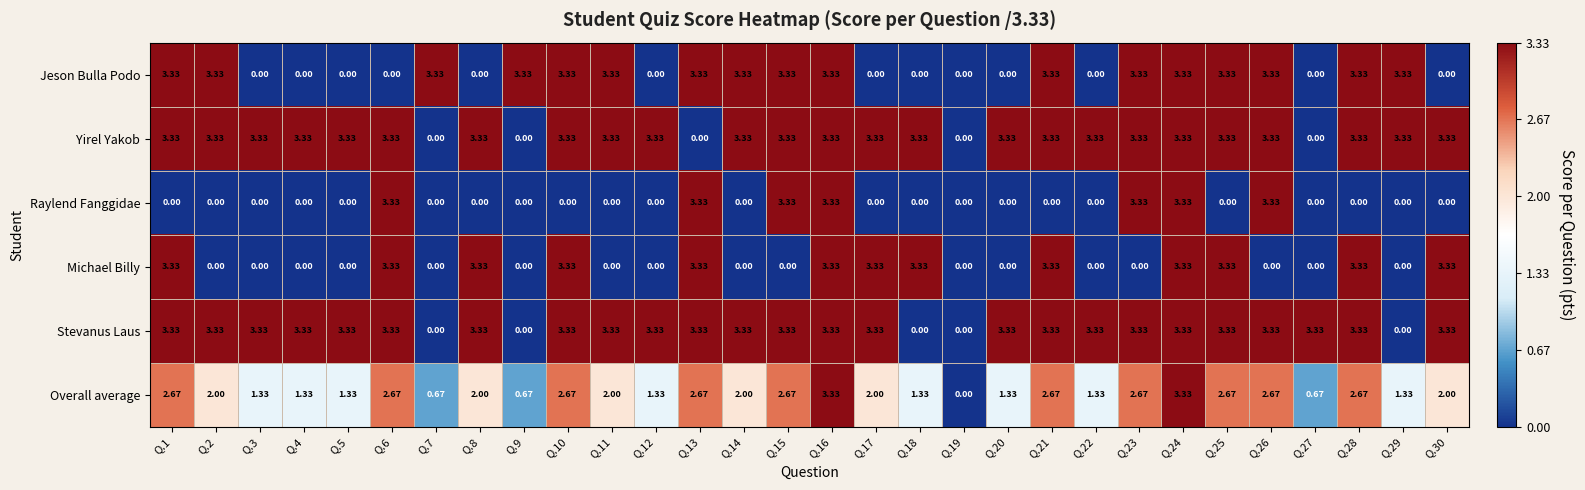

What is the total value across all series at Q.9?

4.0